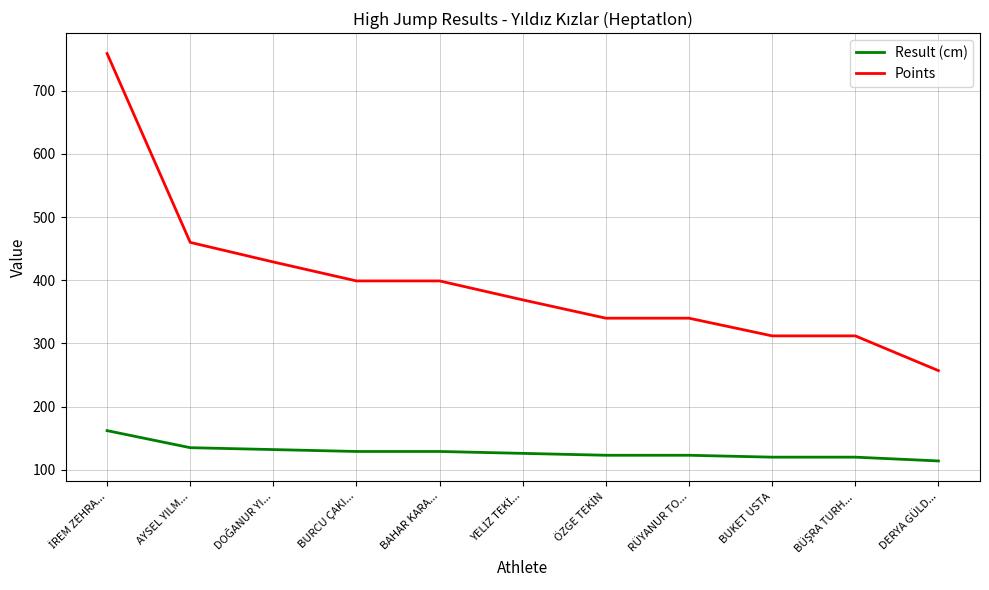

True or false: Result (cm) has a value of 135 at AYSEL YILM....

True